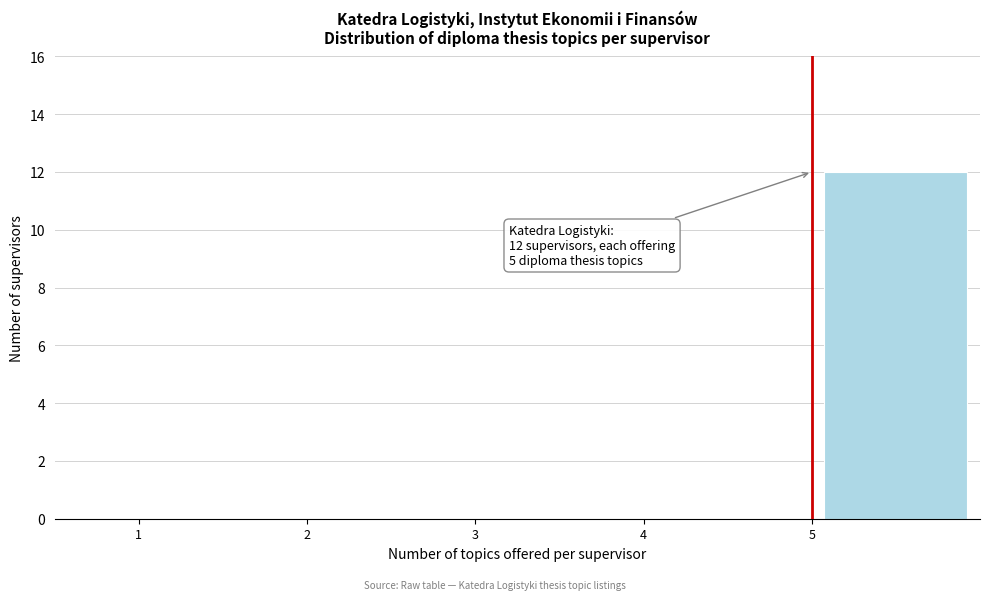

Over which range of the x-axis is the bar tallest?

5 to 6